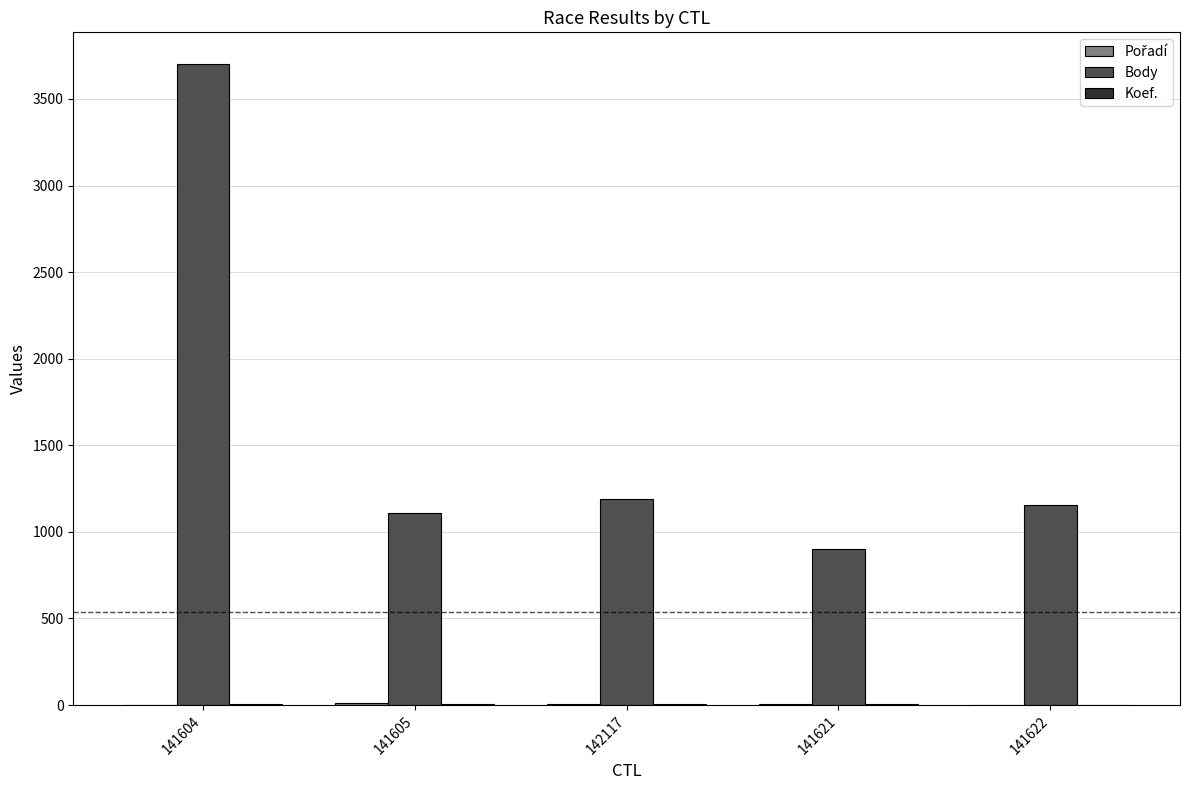

What is the sum of all Body values?

8057